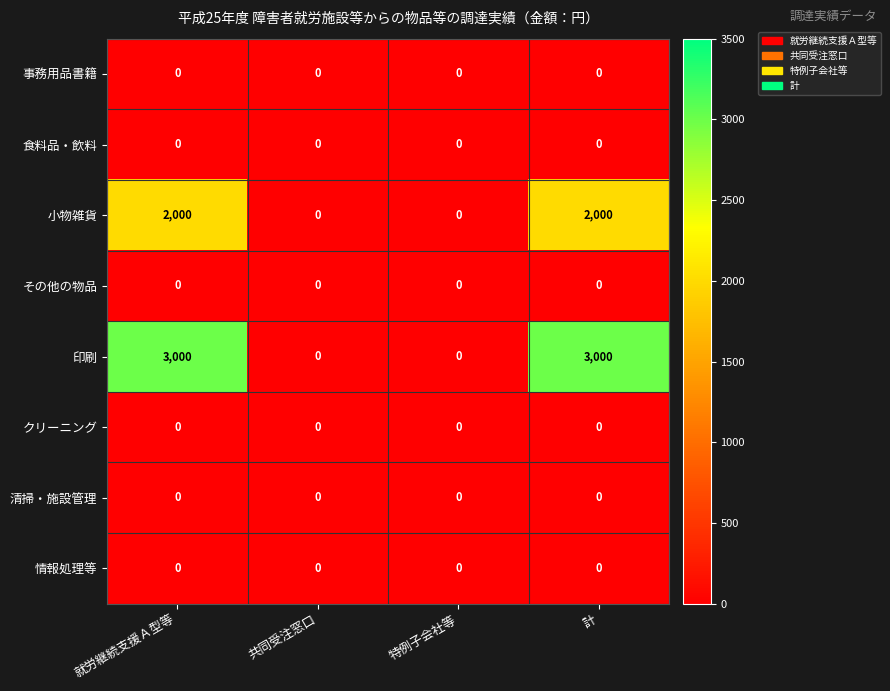

What is the sum of the 印刷 values at 計 and 共同受注窓口?

3000